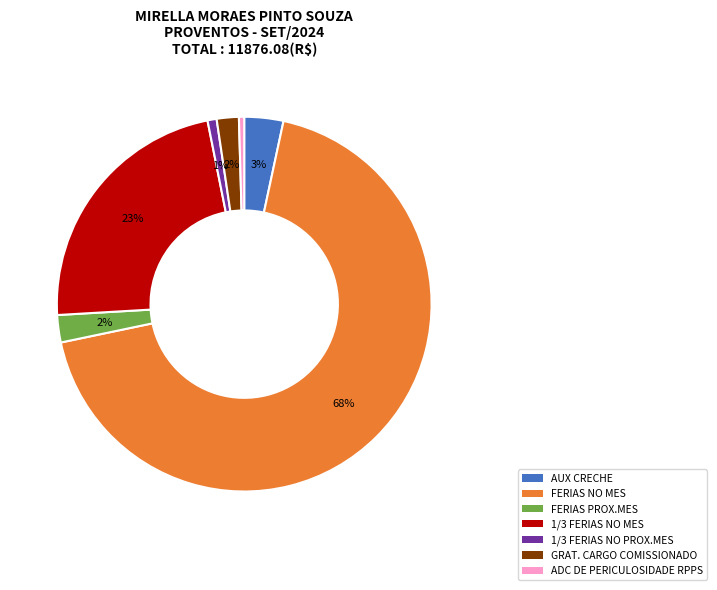

To the nearest percent, what percentage of the pie is GRAT. CARGO COMISSIONADO?

2%